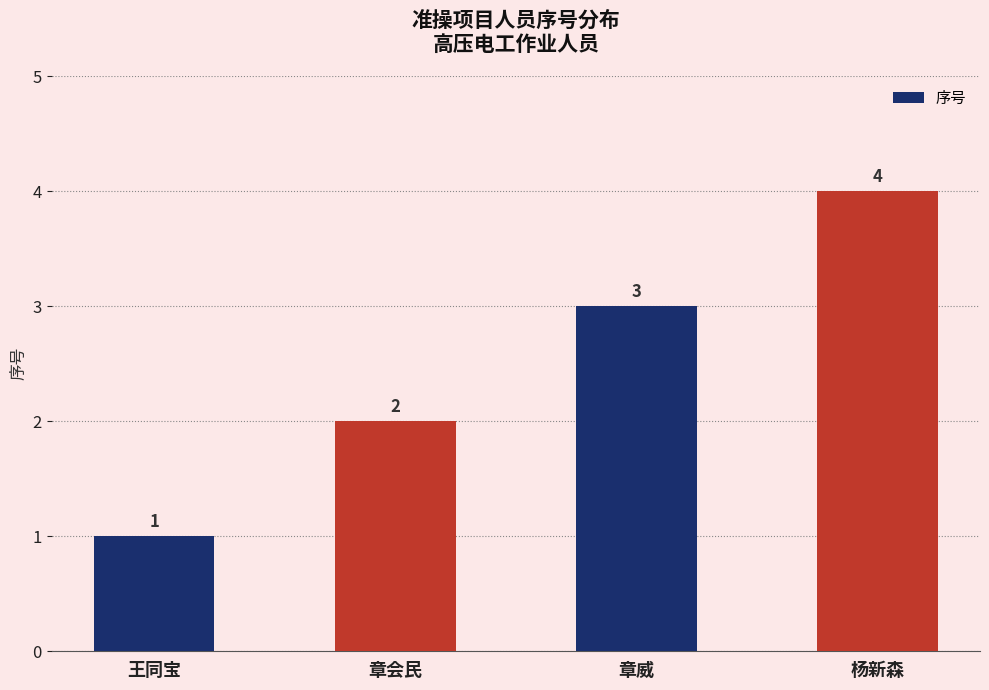

How many values are between 2 and 4?

3